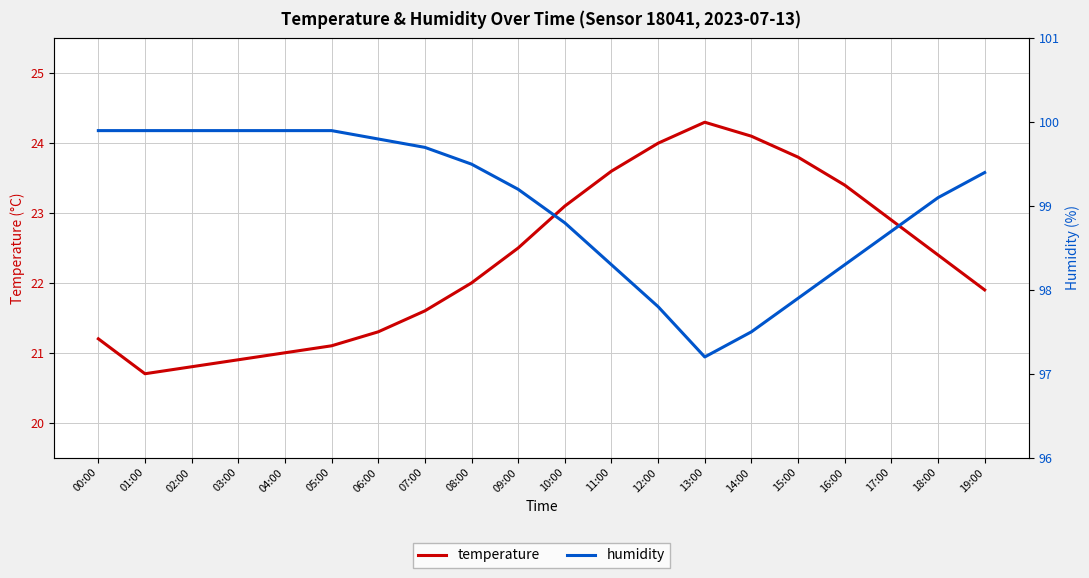

What is the minimum value shown in the chart?

20.7